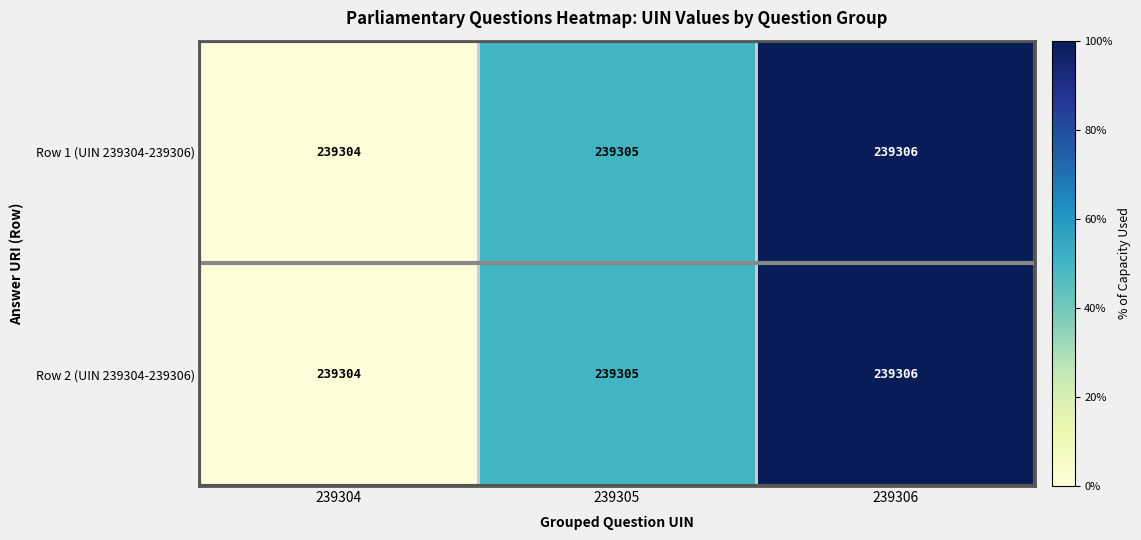

How many data points in Row 2 (UIN 239304-239306) are less than 239305?

1